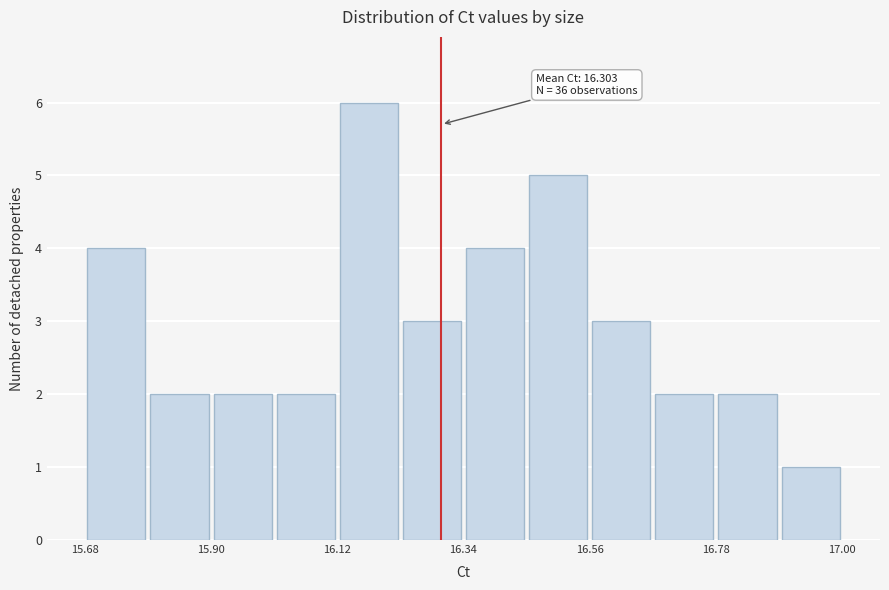

Read against the x-axis, roughly where is the centre of the tallest bar?

16.20